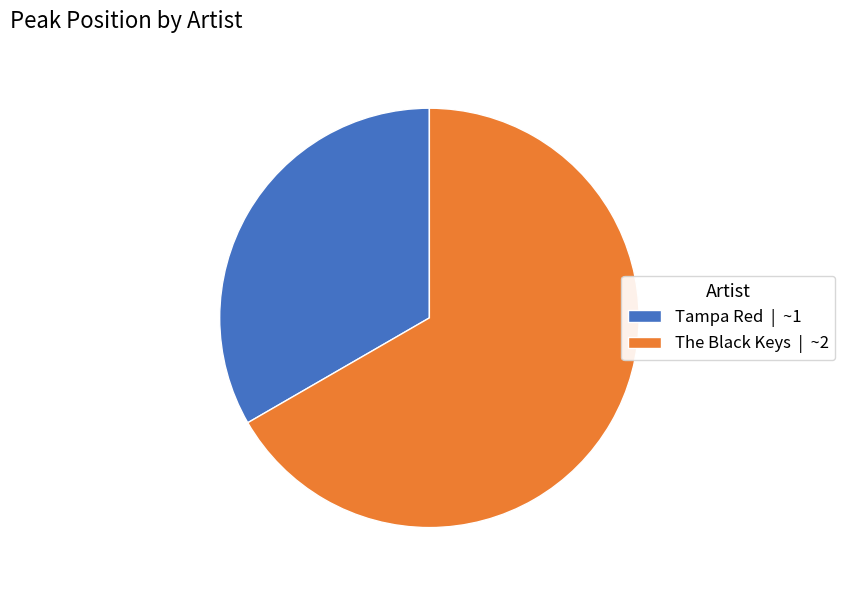

What is the majority slice?

The Black Keys